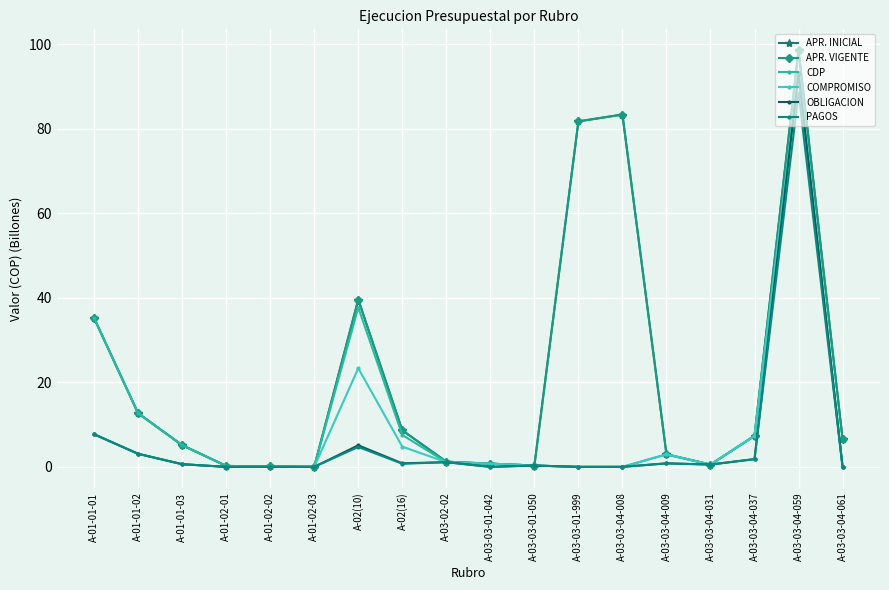

What is the value of the CDP point at the 4th from the left?

0.2